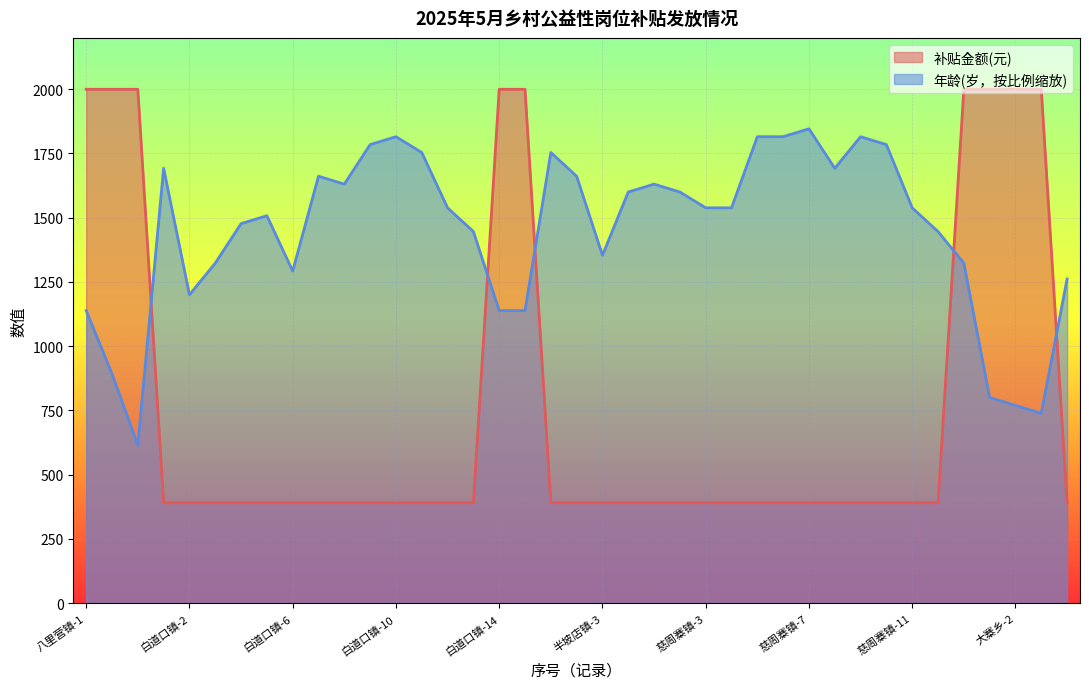

Reading left to right, what are all the values shown in this chart?

补贴金额(元): 八里营镇-1=2000.0	八里营镇-2=2000.0	八里营镇-3=2000.0	白道口镇-1=390.0	白道口镇-2=390.0	白道口镇-3=390.0	白道口镇-4=390.0	白道口镇-5=390.0	白道口镇-6=390.0	白道口镇-7=390.0	白道口镇-8=390.0	白道口镇-9=390.0	白道口镇-10=390.0	白道口镇-11=390.0	白道口镇-12=390.0	白道口镇-13=390.0	白道口镇-14=2000.0	白道口镇-15=2000.0	半坡店镇-1=390.0	半坡店镇-2=390.0	半坡店镇-3=390.0	半坡店镇-4=390.0	慈周寨镇-1=390.0	慈周寨镇-2=390.0	慈周寨镇-3=390.0	慈周寨镇-4=390.0	慈周寨镇-5=390.0	慈周寨镇-6=390.0	慈周寨镇-7=390.0	慈周寨镇-8=390.0	慈周寨镇-9=390.0	慈周寨镇-10=390.0	慈周寨镇-11=390.0	慈周寨镇-12=390.0	慈周寨镇-13=2000.0	大寨乡-1=2000.0	大寨乡-2=2000.0	焦虎镇-1=2000.0	锦和街道-1=390.0
年龄: 八里营镇-1=1138.5	八里营镇-2=892.3	八里营镇-3=615.4	白道口镇-1=1692.3	白道口镇-2=1200.0	白道口镇-3=1323.1	白道口镇-4=1476.9	白道口镇-5=1507.7	白道口镇-6=1292.3	白道口镇-7=1661.5	白道口镇-8=1630.8	白道口镇-9=1784.6	白道口镇-10=1815.4	白道口镇-11=1753.8	白道口镇-12=1538.5	白道口镇-13=1446.2	白道口镇-14=1138.5	白道口镇-15=1138.5	半坡店镇-1=1753.8	半坡店镇-2=1661.5	半坡店镇-3=1353.8	半坡店镇-4=1600.0	慈周寨镇-1=1630.8	慈周寨镇-2=1600.0	慈周寨镇-3=1538.5	慈周寨镇-4=1538.5	慈周寨镇-5=1815.4	慈周寨镇-6=1815.4	慈周寨镇-7=1846.2	慈周寨镇-8=1692.3	慈周寨镇-9=1815.4	慈周寨镇-10=1784.6	慈周寨镇-11=1538.5	慈周寨镇-12=1446.2	慈周寨镇-13=1323.1	大寨乡-1=800.0	大寨乡-2=769.2	焦虎镇-1=738.5	锦和街道-1=1261.5